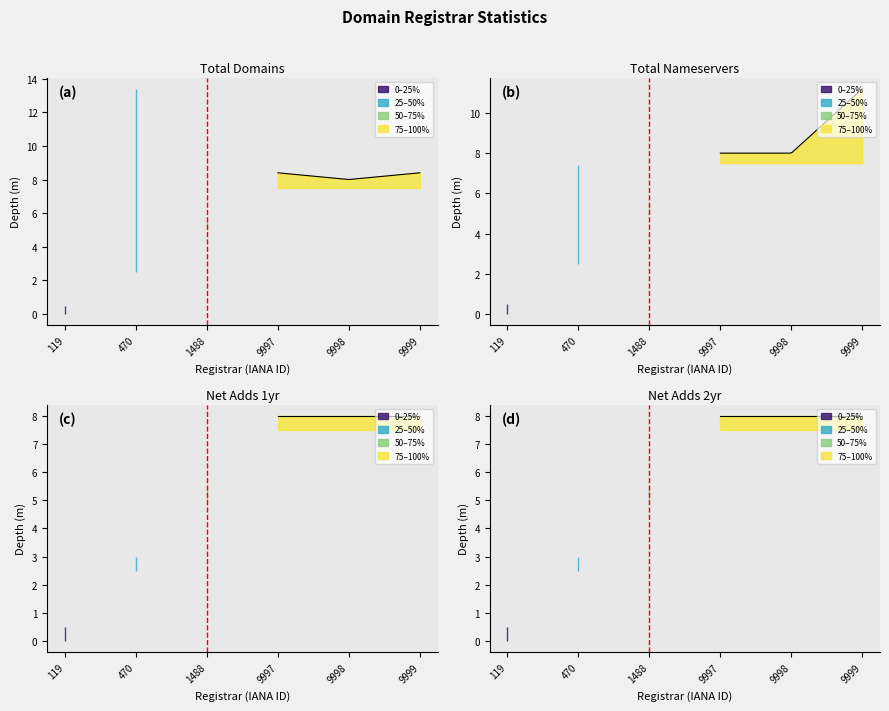

How many distinct data groups are displayed?

4